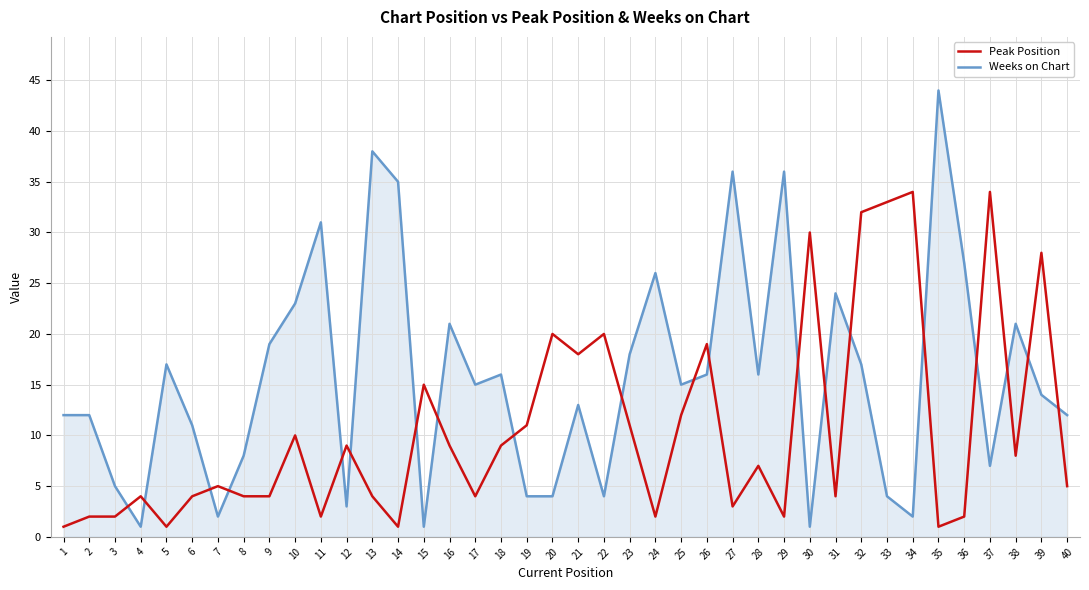

At which category is the sum across all series the highest?

32